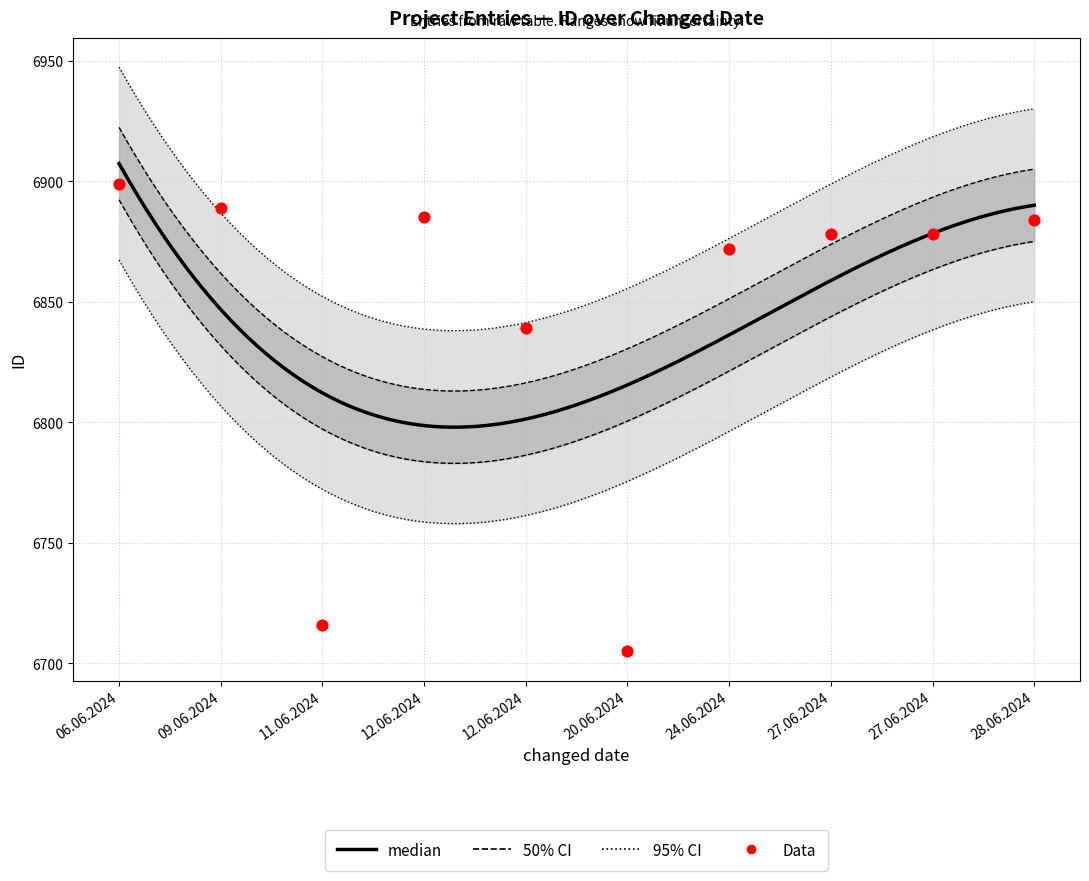

Approximately how many times larger is the value at 24.06.2024 compared to 12.06.2024?

1.0